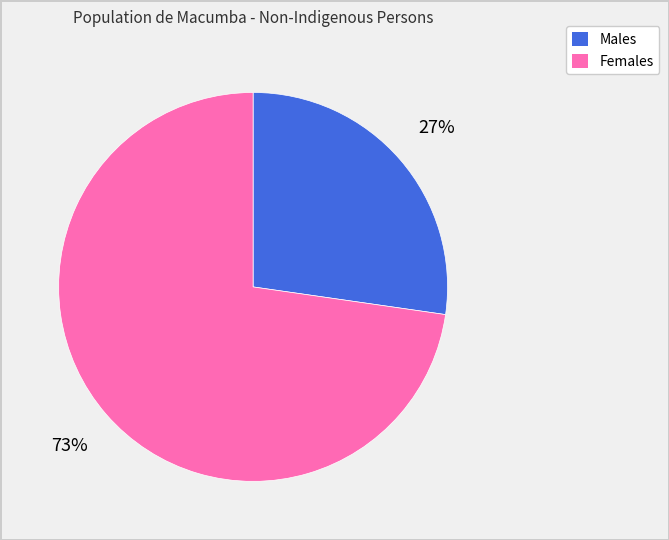

What percentage is the Females slice, to the nearest percent?

73%